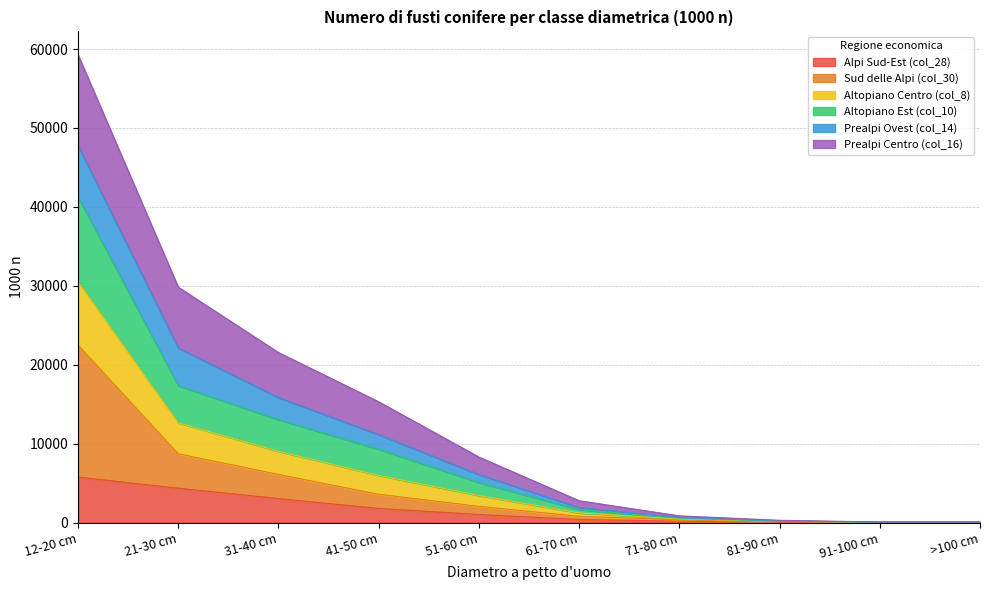

The Sud delle Alpi (col_30) series shows 368 at 71-80 cm. True or false?

True